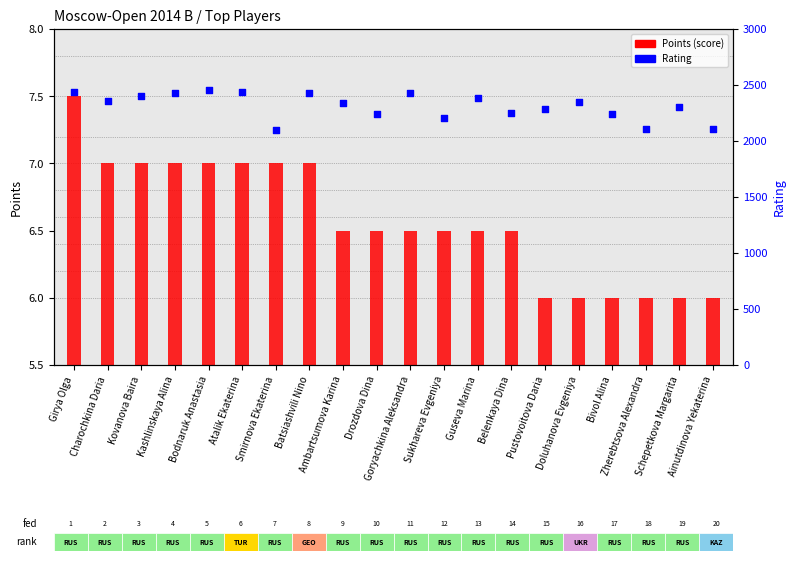

At which category is the sum across all series the highest?

Bodnaruk Anastasia